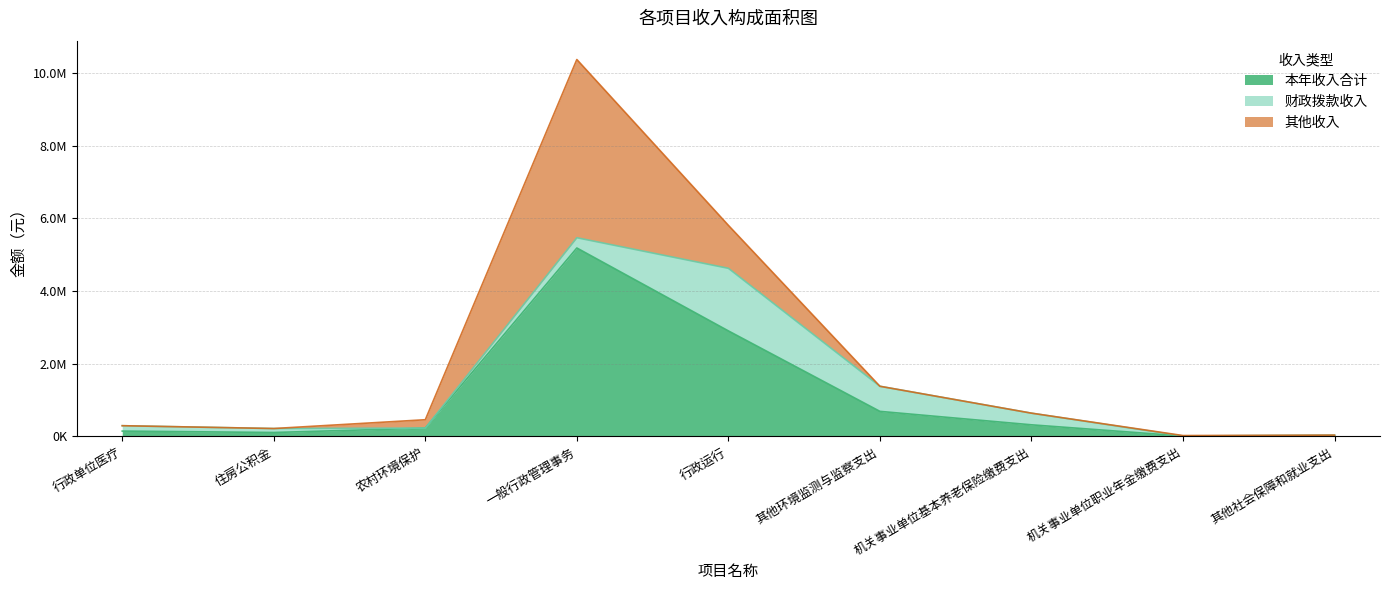

True or false: 财政拨款收入 and 本年收入合计 intersect in this chart.

False